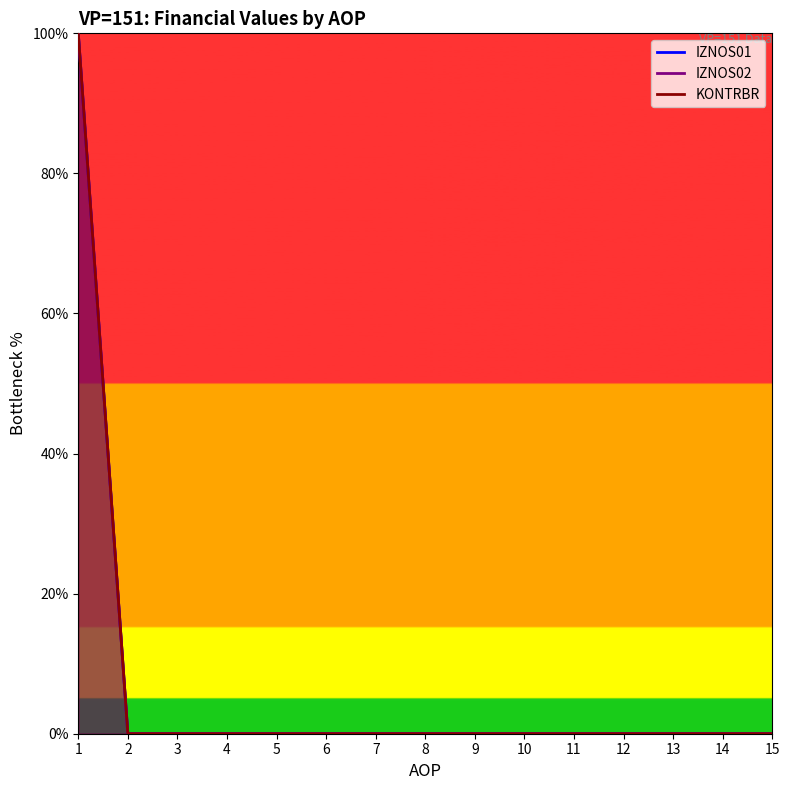

Which series has the widest spread of values?

KONTRBR